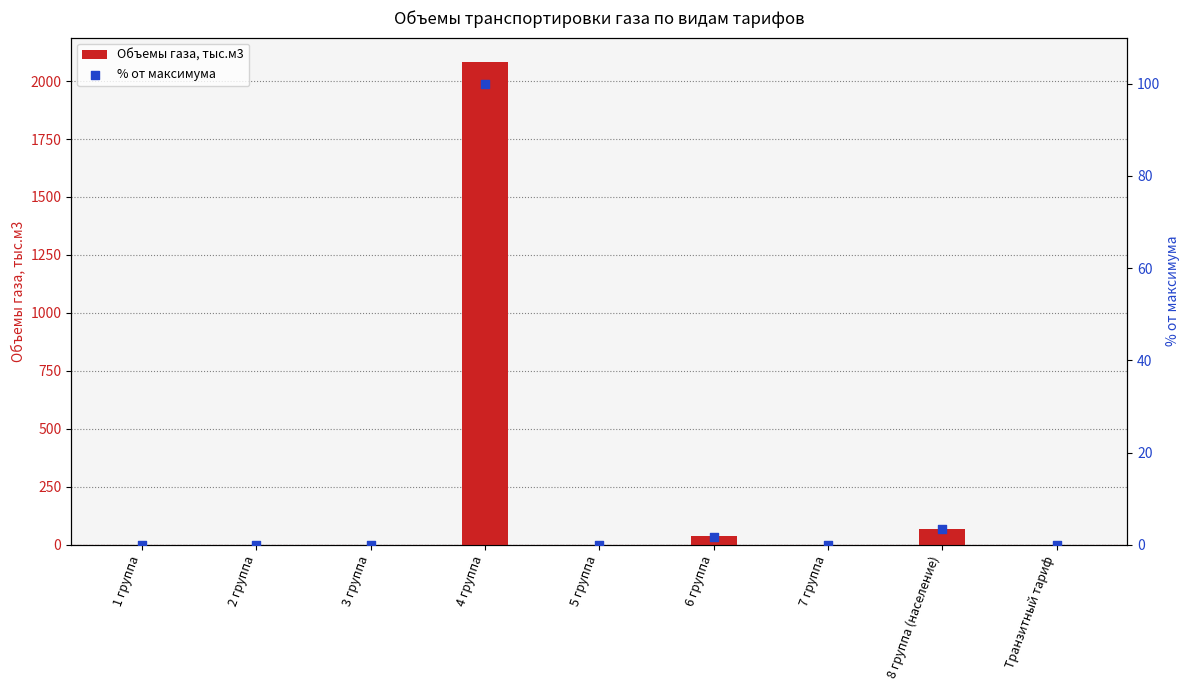

At which category is the sum across all series the highest?

4 группа